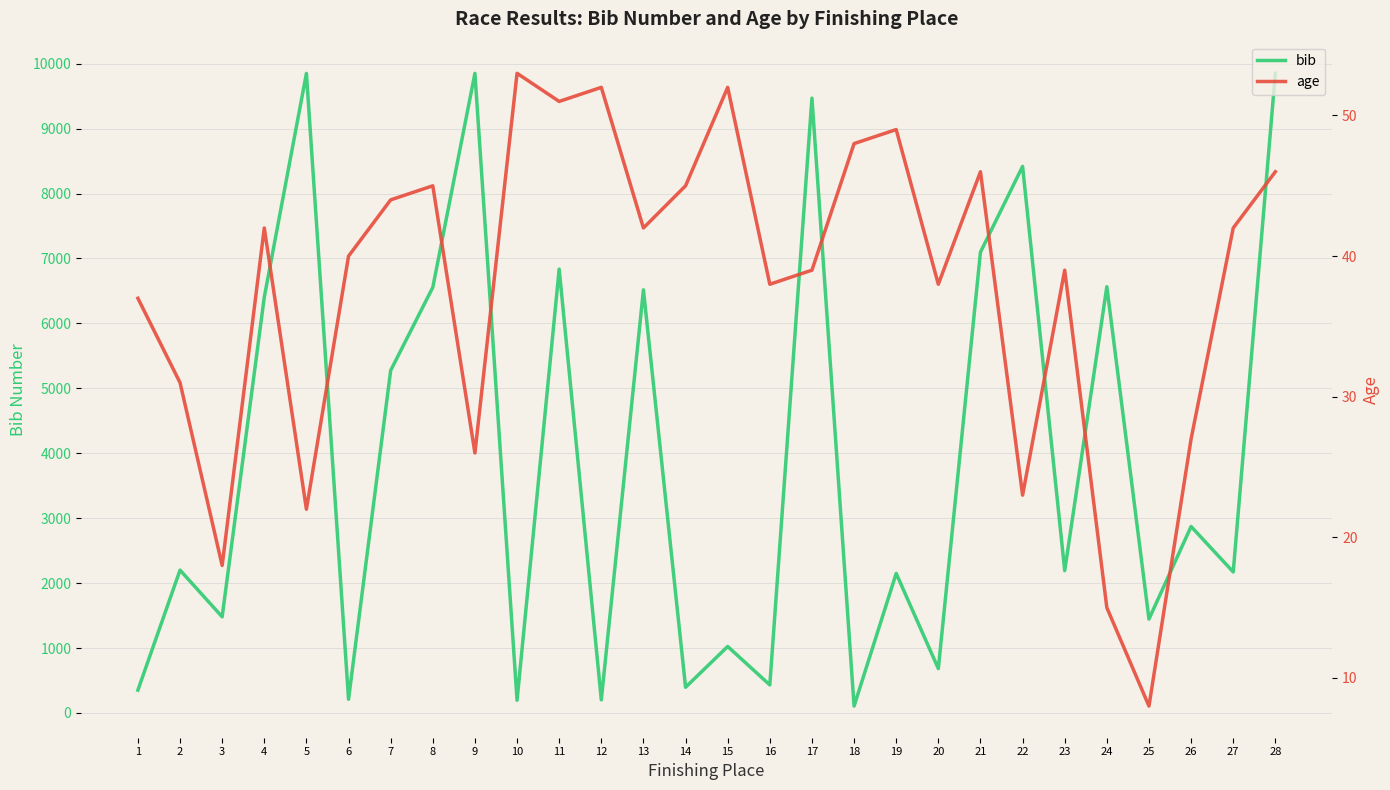

At which label is bib closest to 4979?

7